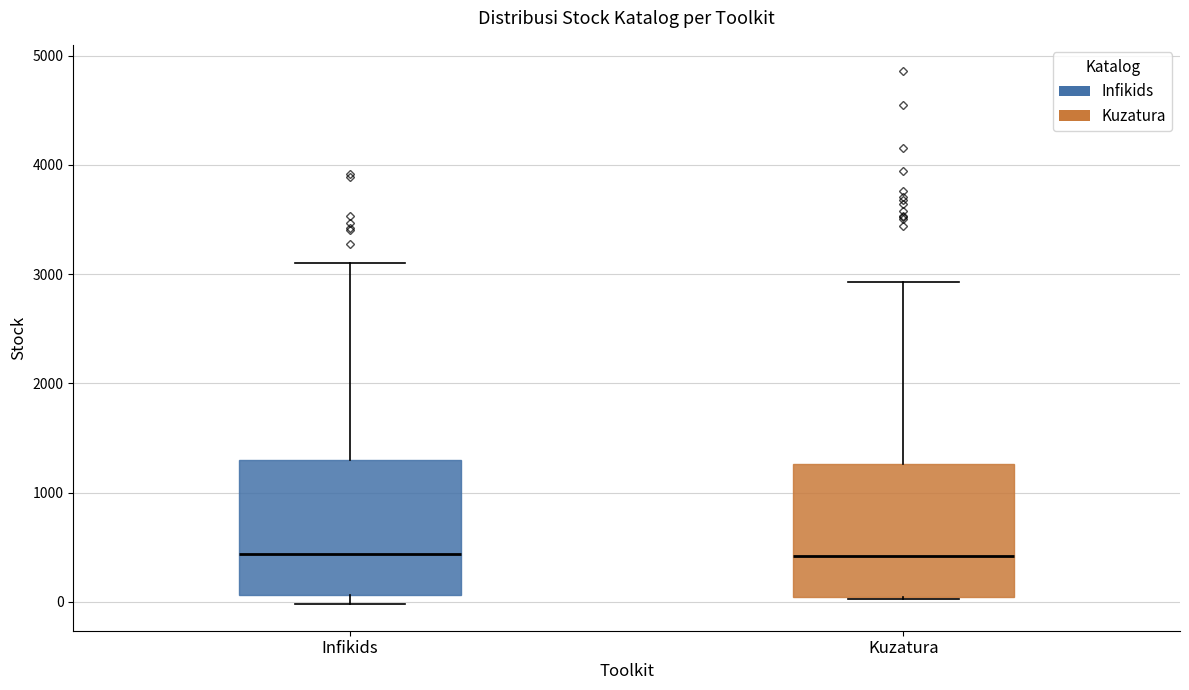

Where is the upper edge of the box for Infikids on the y-axis? The values are not printed on the chart, so give them approximately, as read against the axis.

1300